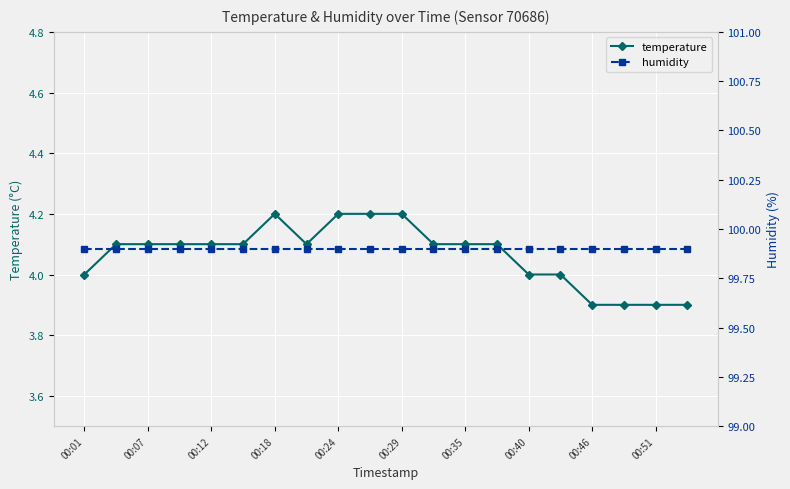

What is the sum of all temperature values?

81.3